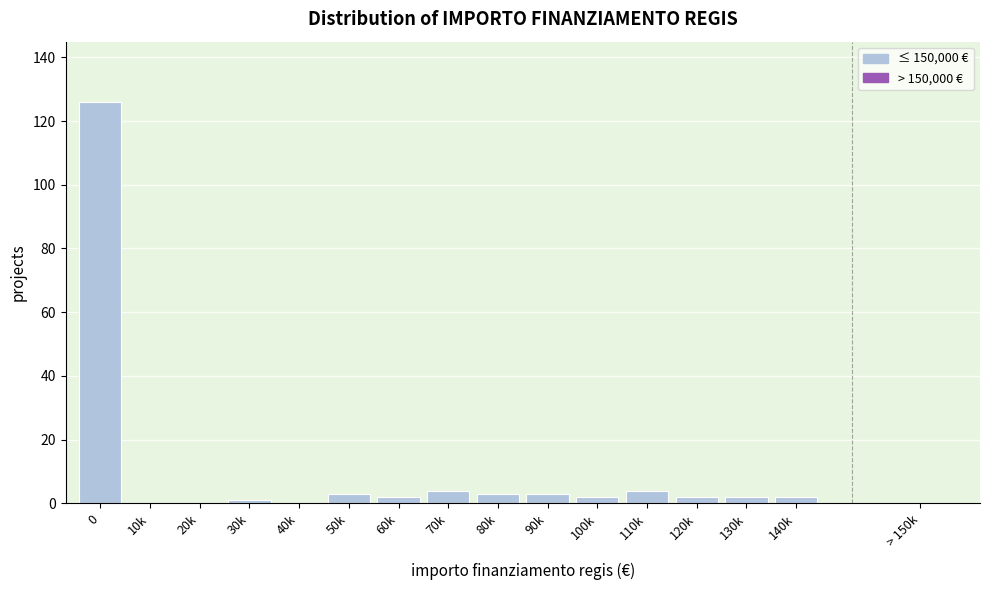

Is it true that the value at 40k is 78?

False